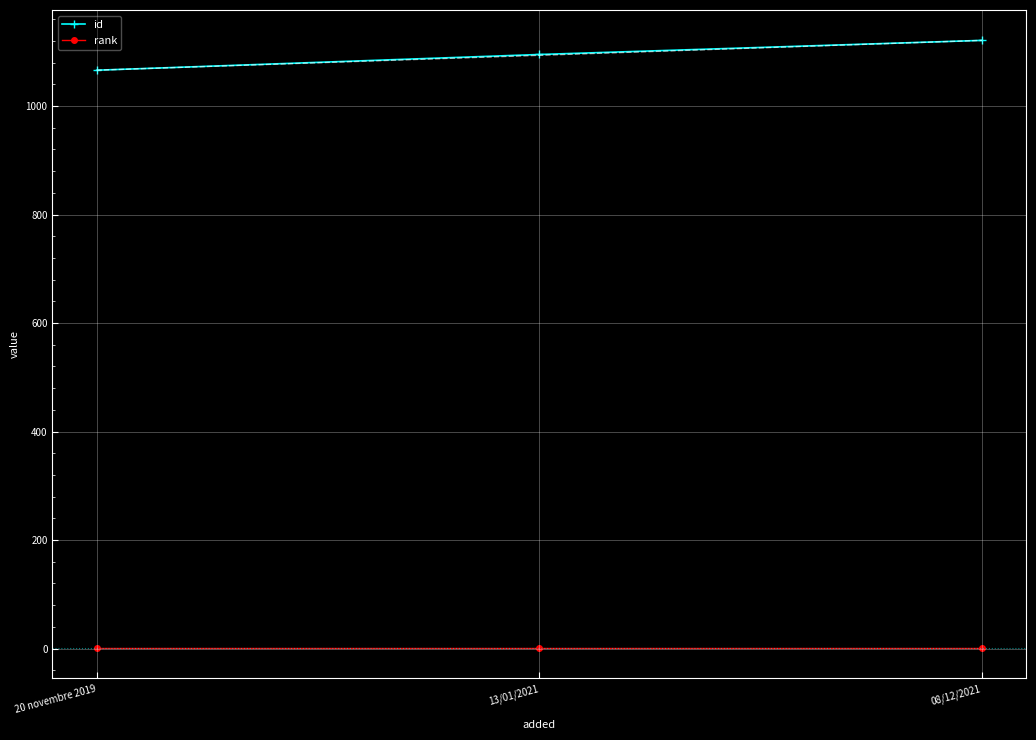

What is the greatest value displayed?

1121